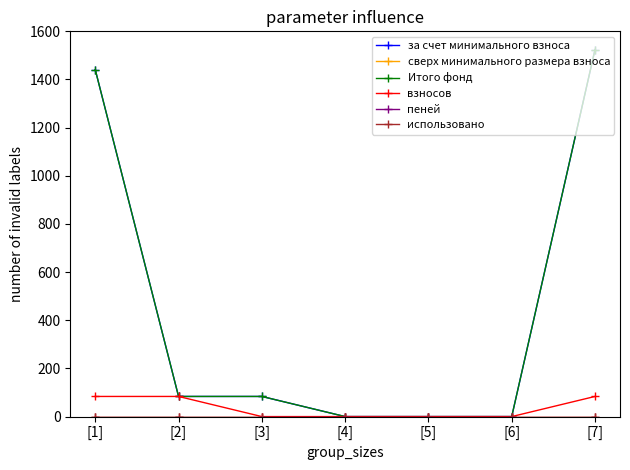

How many lines are shown in the chart?

6